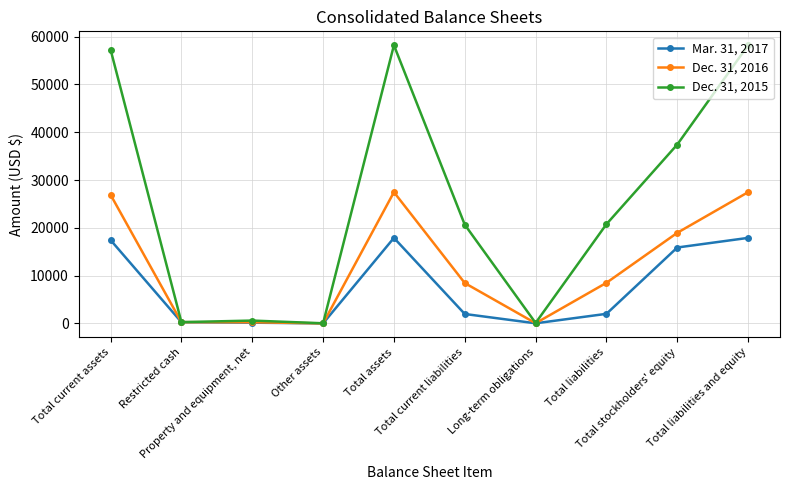

How many series are shown in this chart?

3